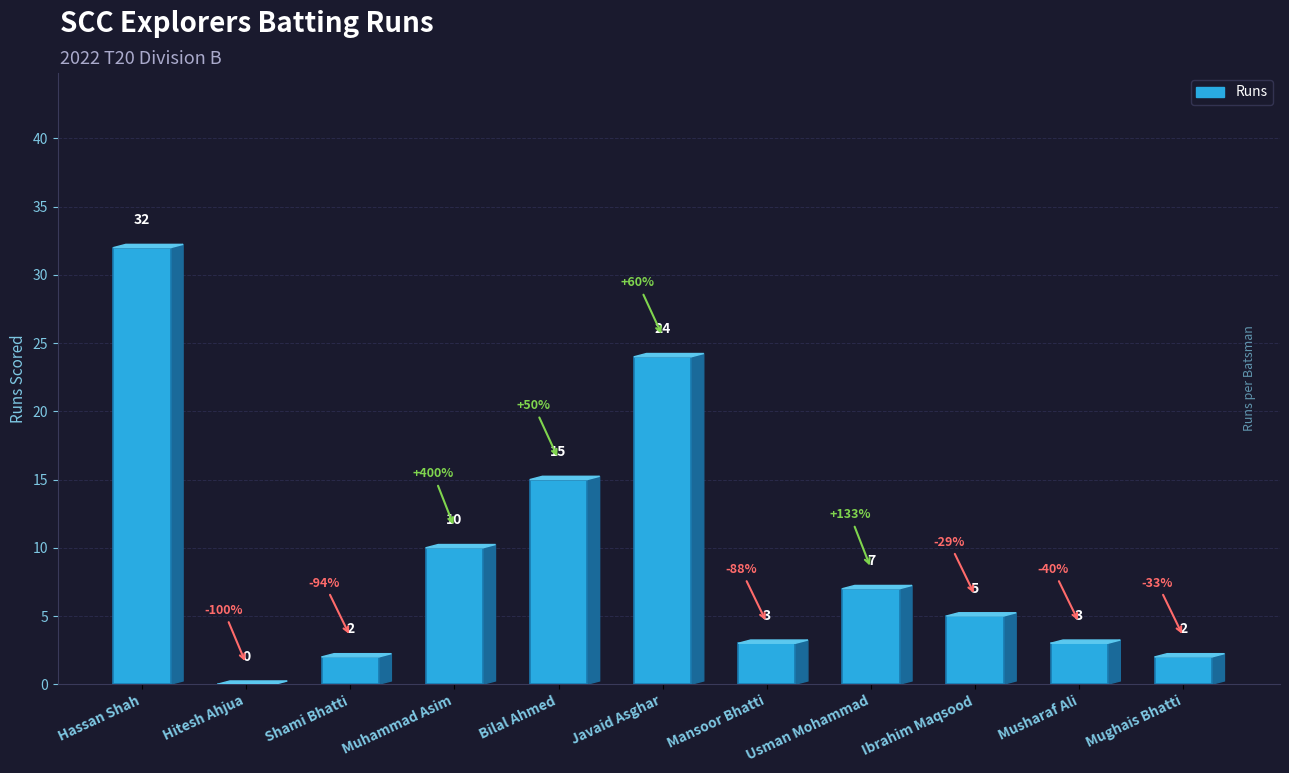

True or false: the data shows 10 at Muhammad Asim.

True